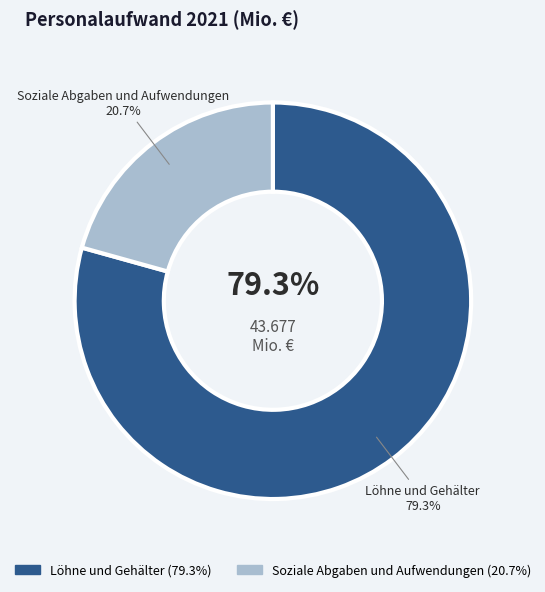

Do Löhne und Gehälter and Soziale Abgaben und Aufwendungen together represent more than half of the pie?

Yes